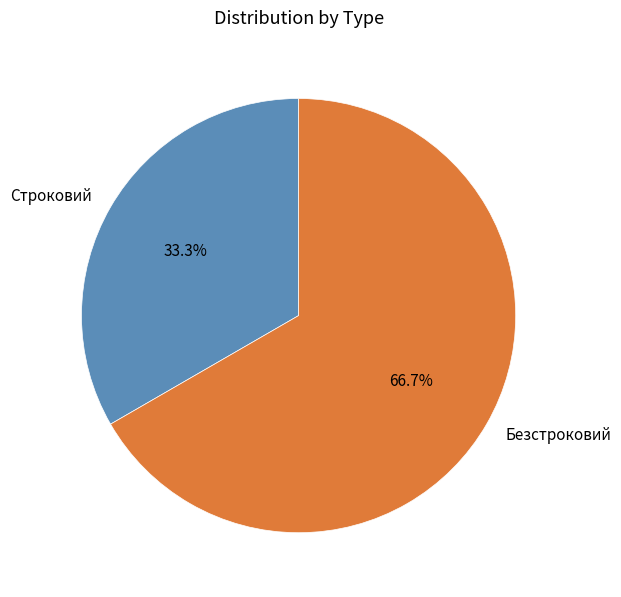

Rank the categories by value from highest to lowest.

Безстроковий, Строковий